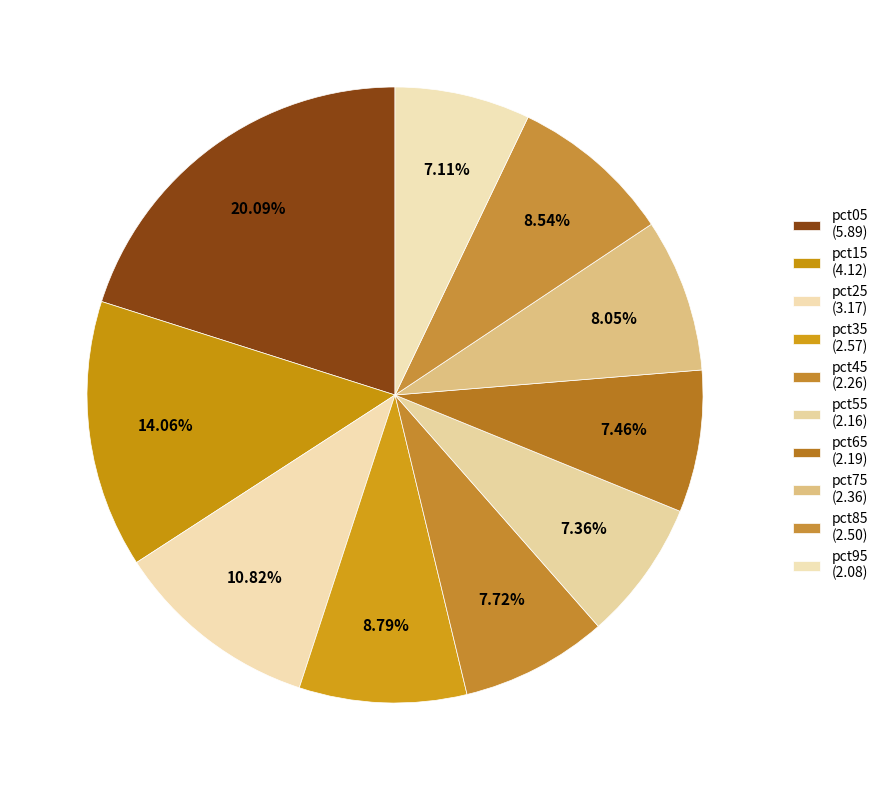

How many slices are in this pie chart?

10